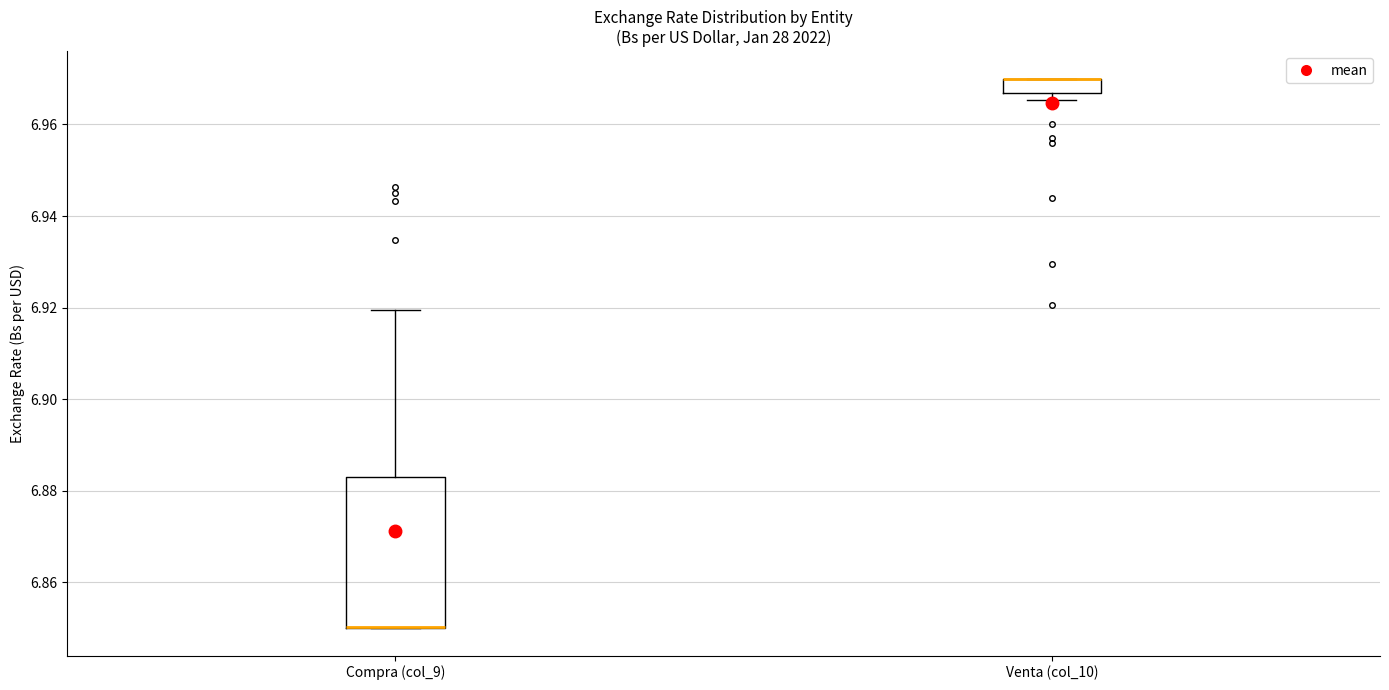

Where is the lower edge of the box for Venta (col_10) on the y-axis? The values are not printed on the chart, so give them approximately, as read against the axis.

6.966